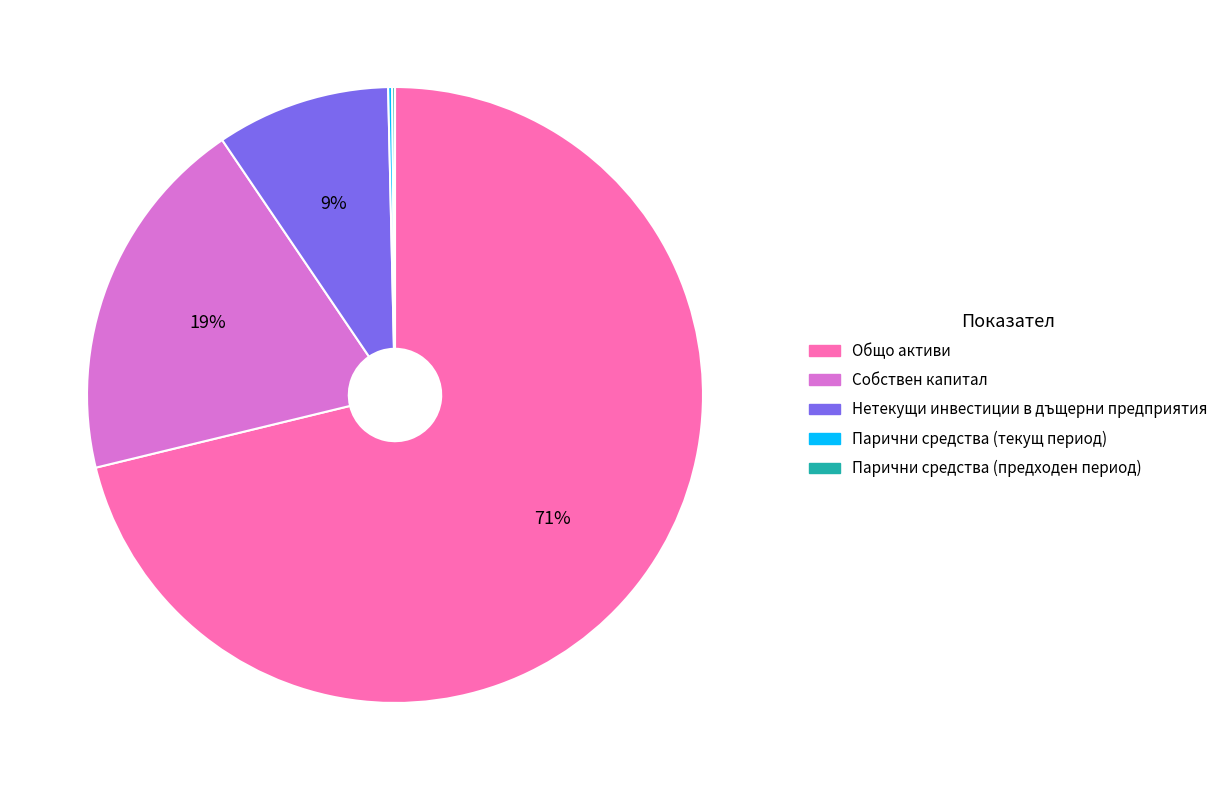

Is it true that Собствен капитал is 31% of the pie?

False